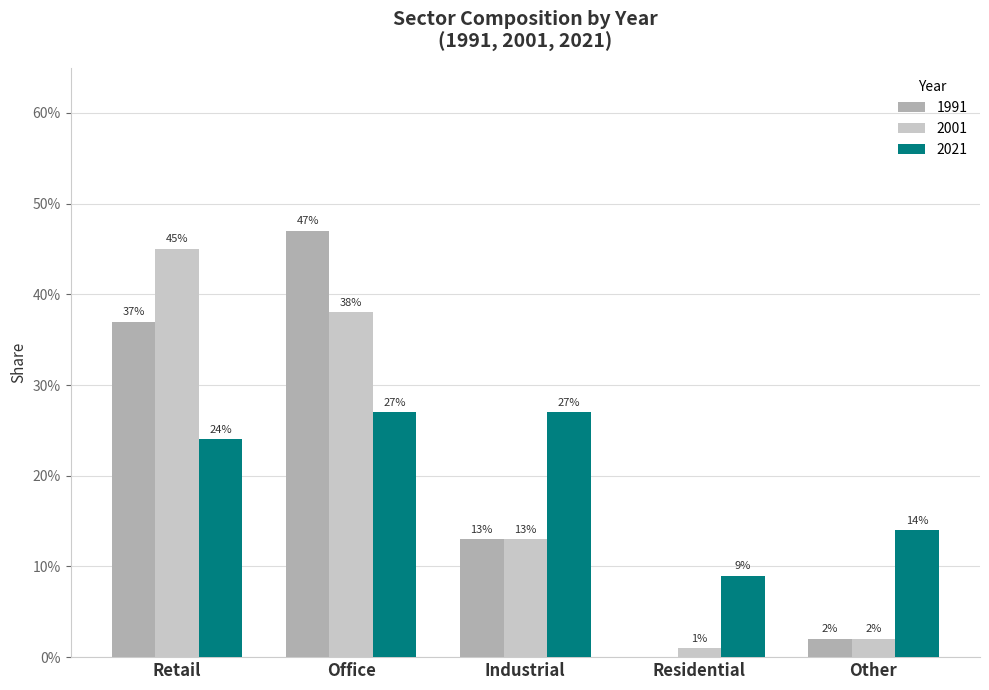

Reading left to right, transcribe all the data shown in this chart.

1991: 0.4	0.5	0.1	0.0	0.0
2001: 0.5	0.4	0.1	0.0	0.0
2021: 0.2	0.3	0.3	0.1	0.1